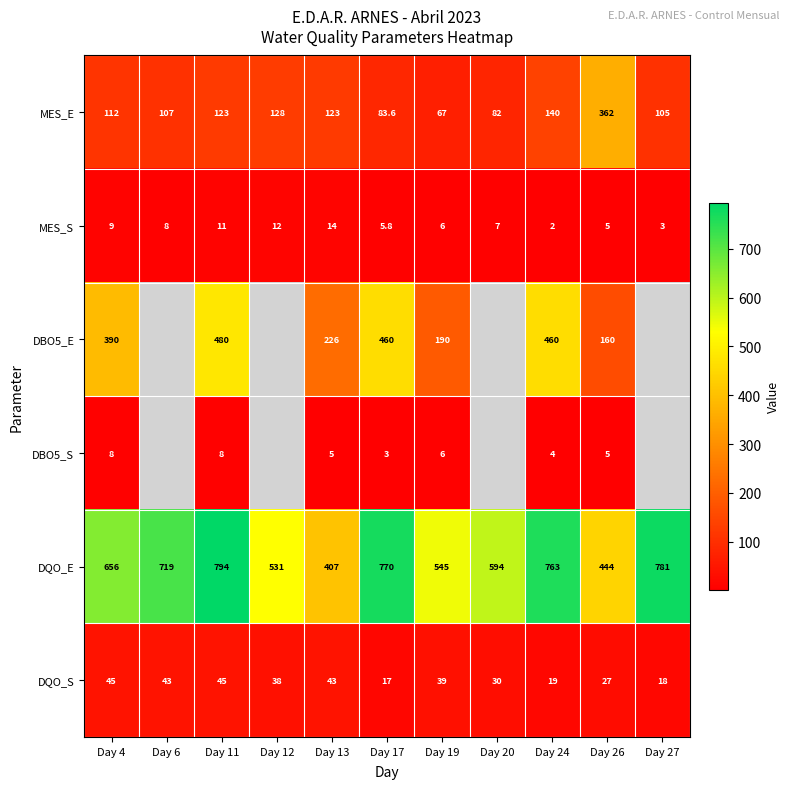

The DBO5_S series shows 2.4 at Day 11. True or false?

False